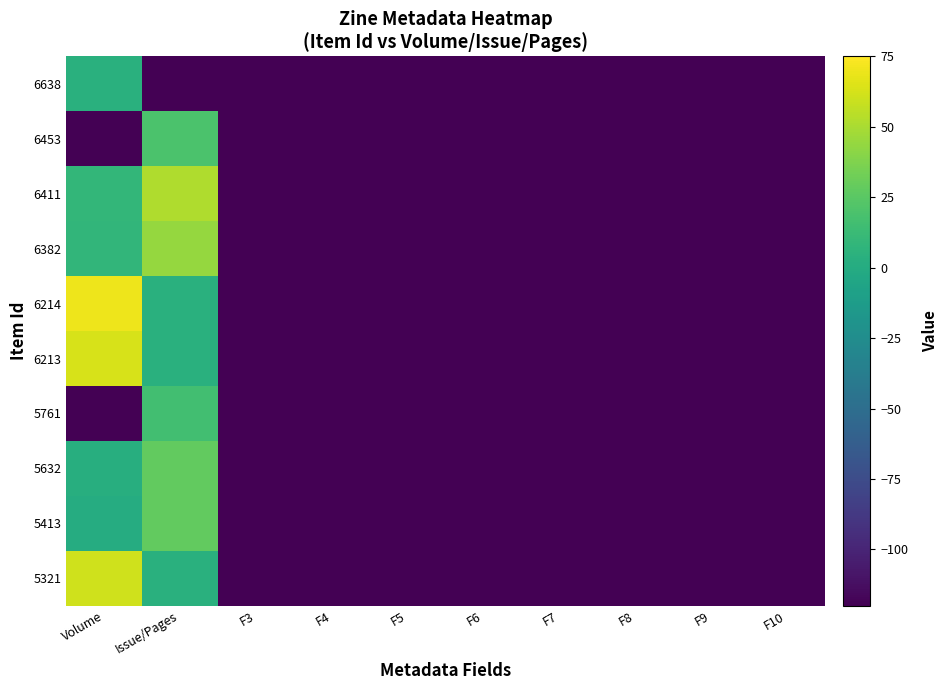

Rank the series by their maximum value, from highest to lowest.

6214, 6213, 5321, 6411, 6382, 5632, 5413, 6453, 5761, 6638